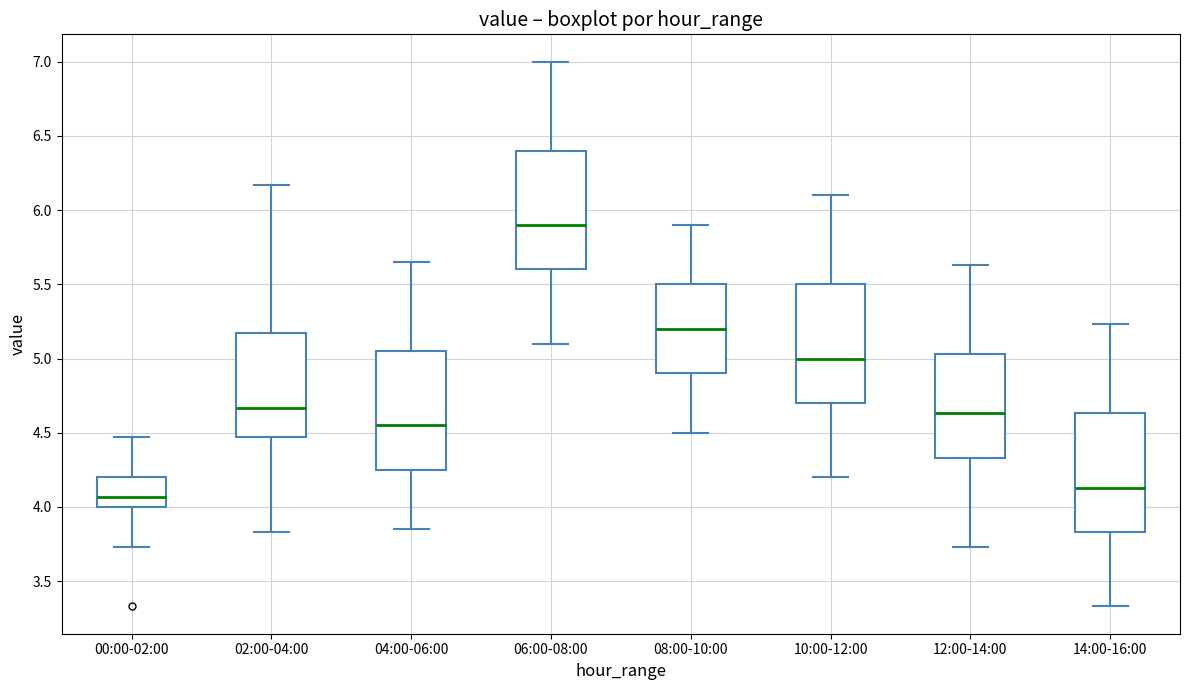

Which box's median line is the lowest?

00:00-02:00